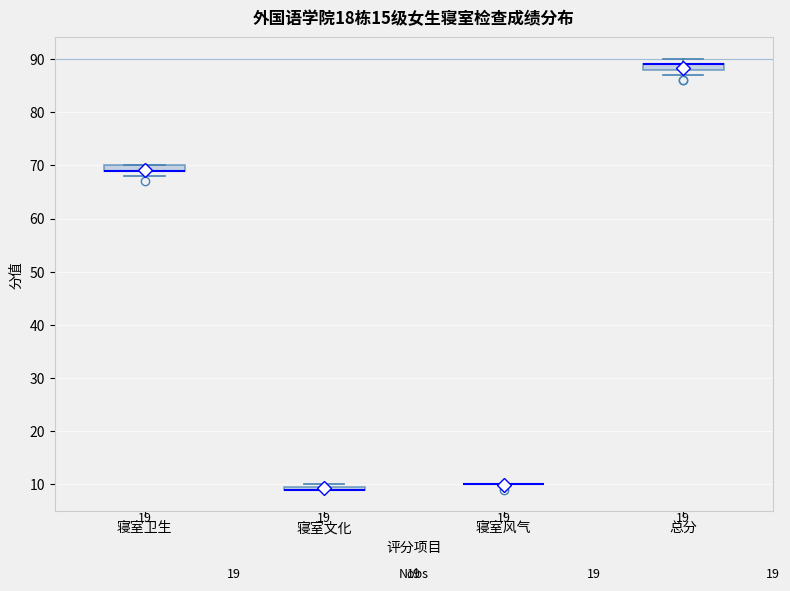

Where is the lower edge of the box for 寝室卫生 on the y-axis? The values are not printed on the chart, so give them approximately, as read against the axis.

69